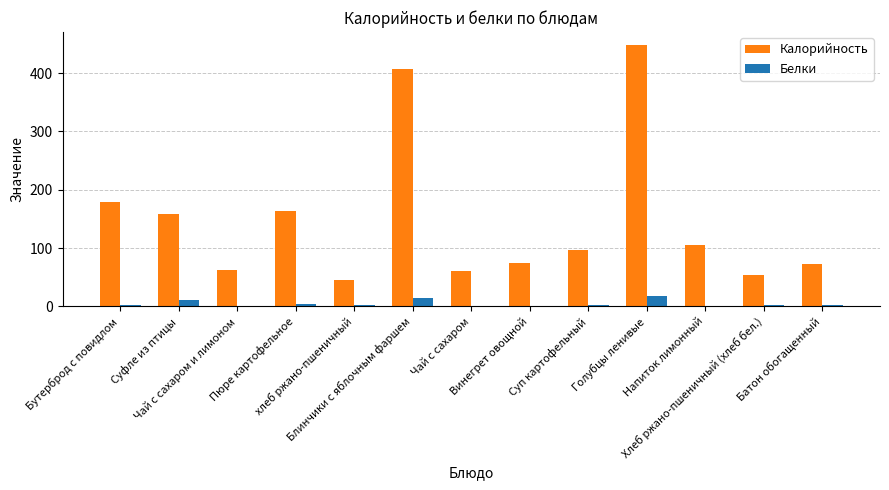

What is the greatest value displayed?

448.0